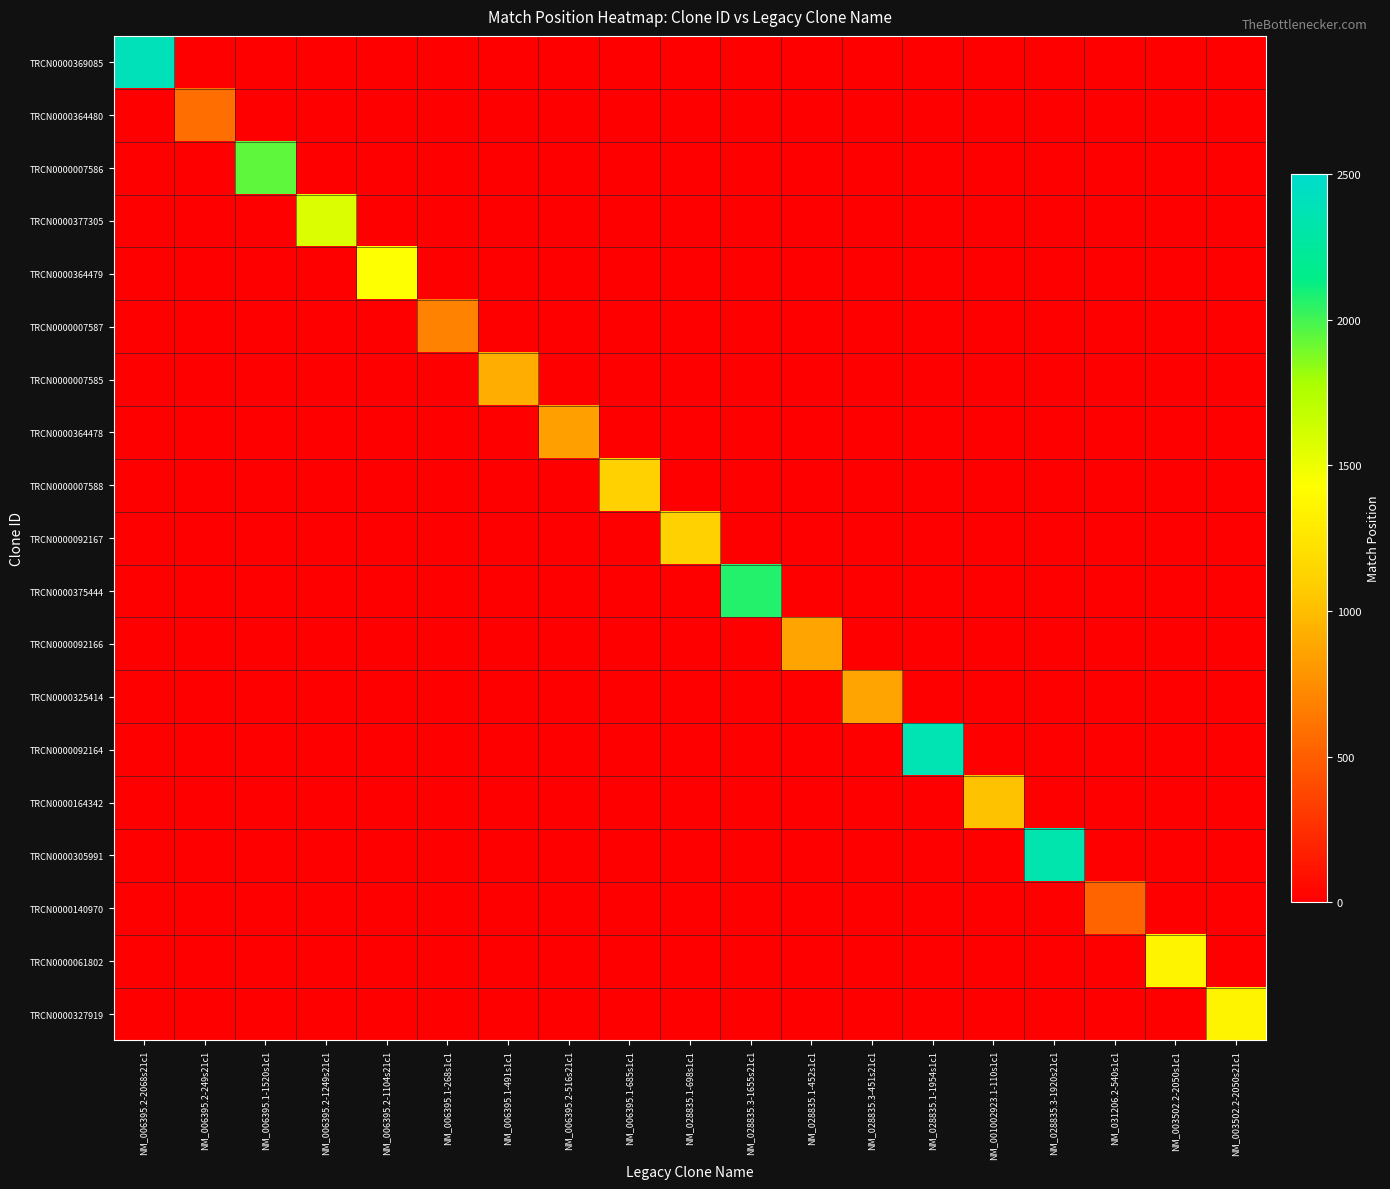

At NM_006395.1-685s1c1, list the series in order from largest to smallest.

TRCN0000007588, TRCN0000369085, TRCN0000364480, TRCN0000007586, TRCN0000377305, TRCN0000364479, TRCN0000007587, TRCN0000007585, TRCN0000364478, TRCN0000092167, TRCN0000375444, TRCN0000092166, TRCN0000325414, TRCN0000092164, TRCN0000164342, TRCN0000305991, TRCN0000140970, TRCN0000061802, TRCN0000327919